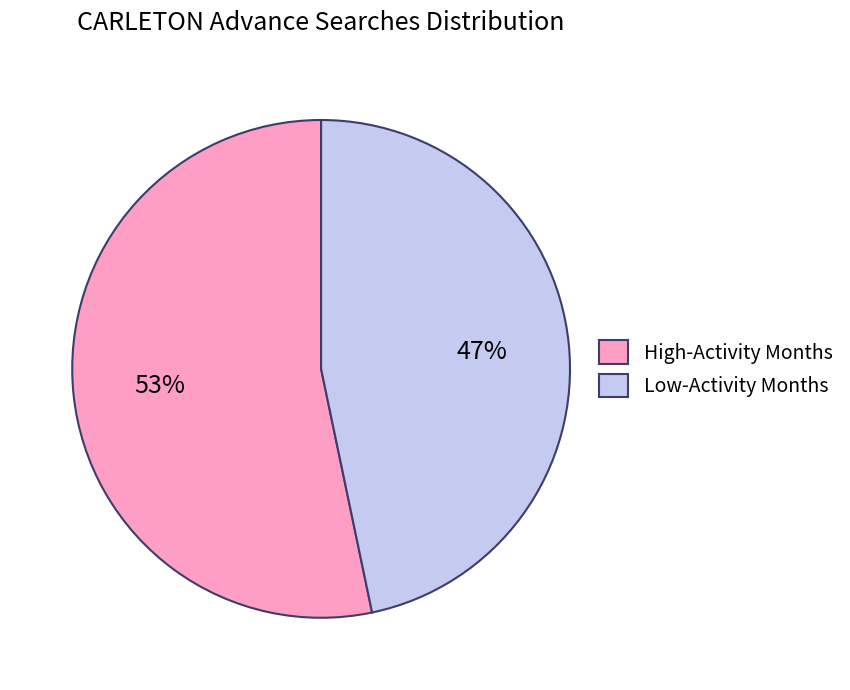

Rank the categories by value from highest to lowest.

High-Activity Months, Low-Activity Months